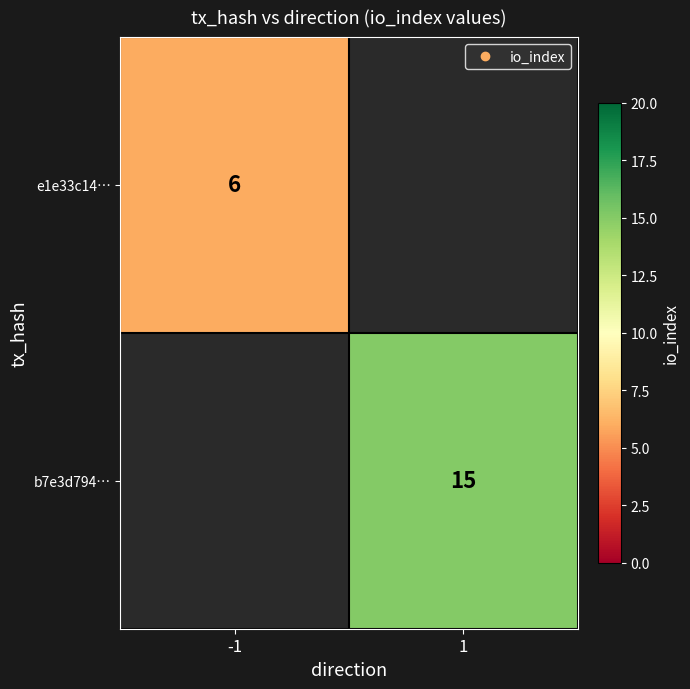

Is it true that e1e33c14… equals 10.0 at -1?

False